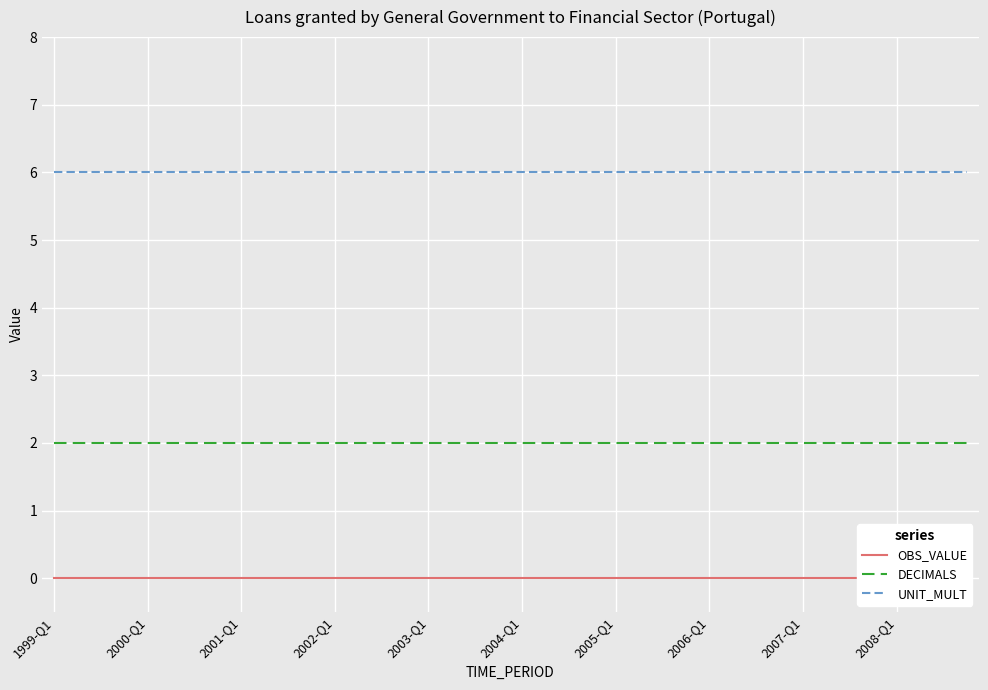

List the series in order of their peak value, highest first.

UNIT_MULT, DECIMALS, OBS_VALUE